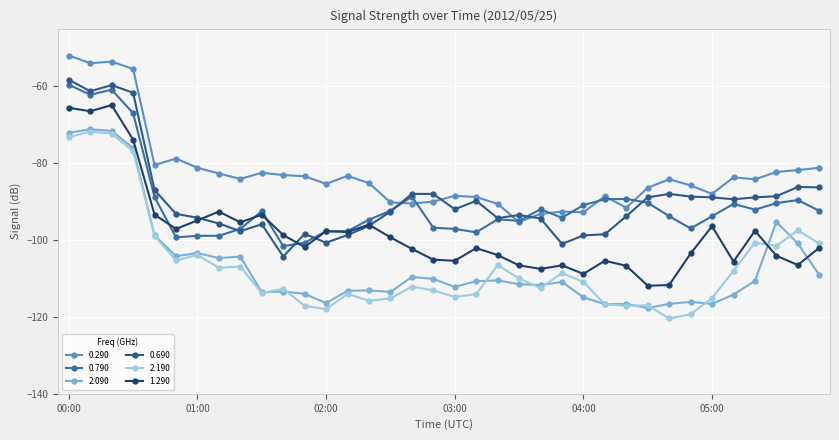

What is the difference between the maximum and second lowest values in the 2.090 series?

45.5